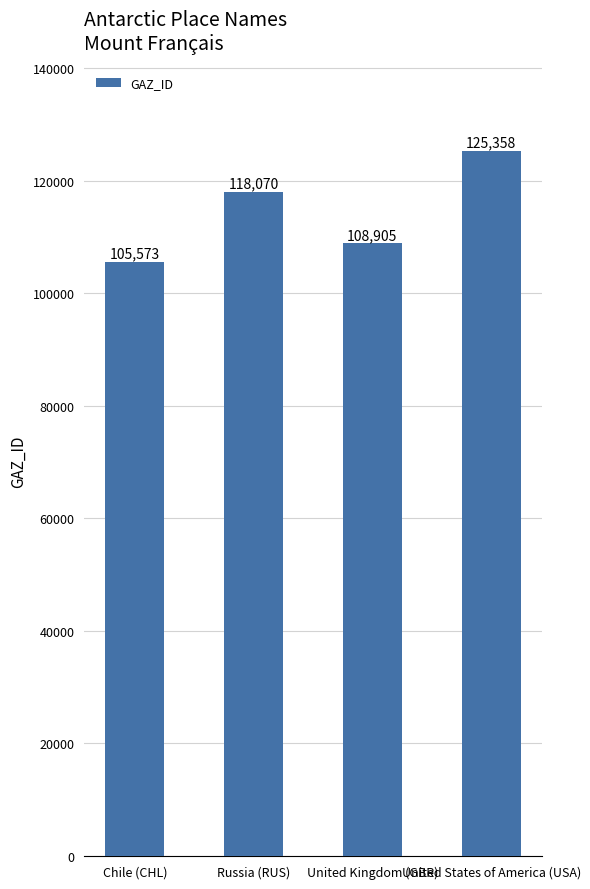

How many bars are there in total?

4